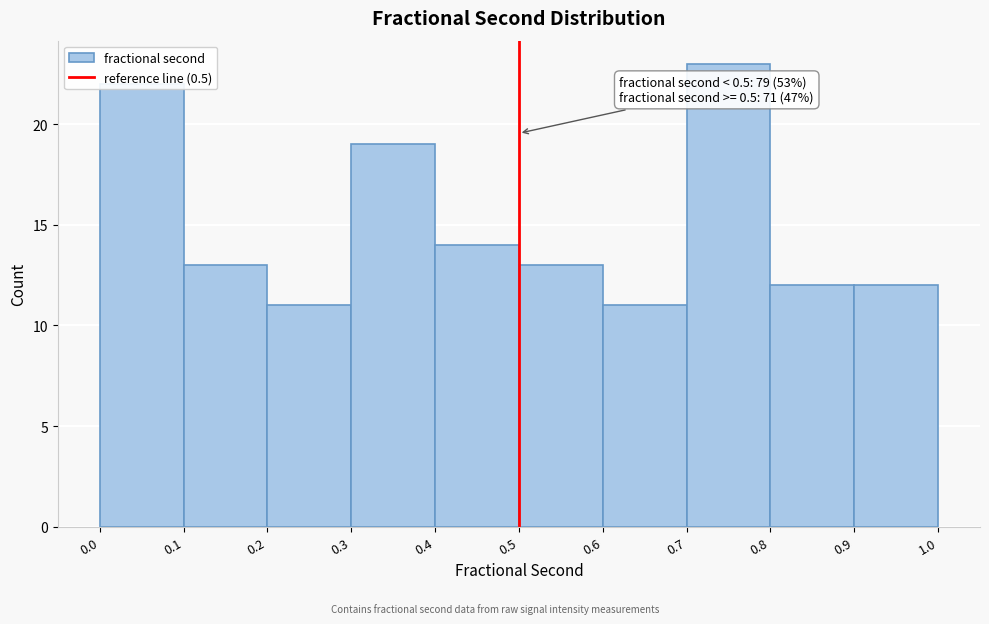

Which range on the x-axis has the tallest bar?

0.7 to 0.8